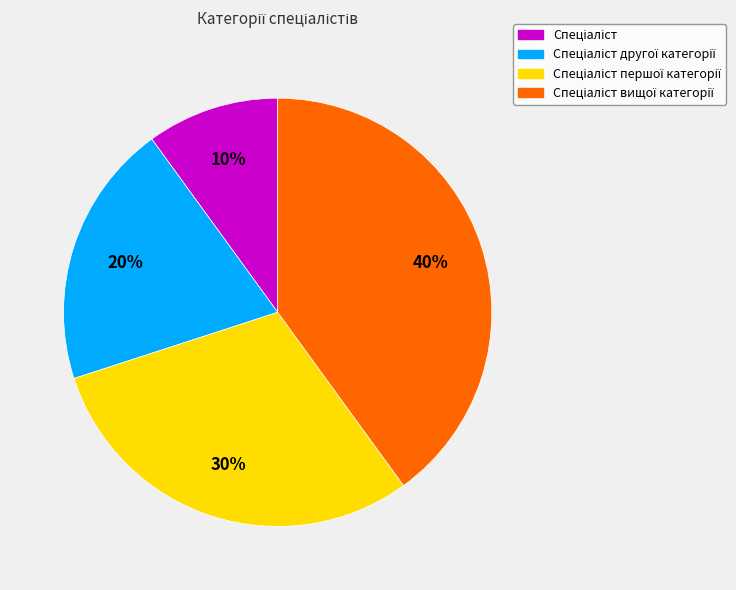

Is there any slice that represents more than half of the pie?

No